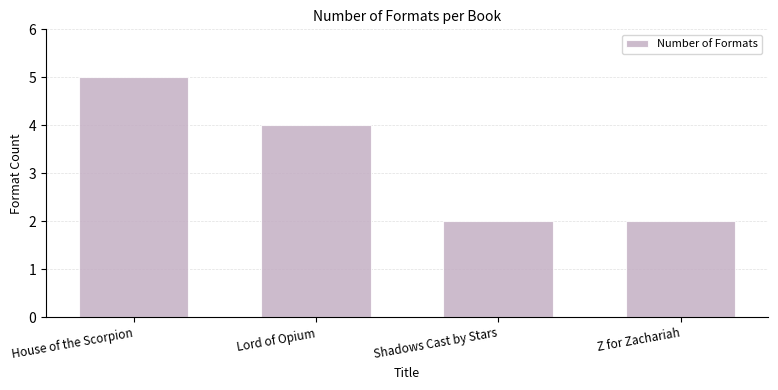

The chart shows a value of 1 at Shadows Cast by Stars. True or false?

False